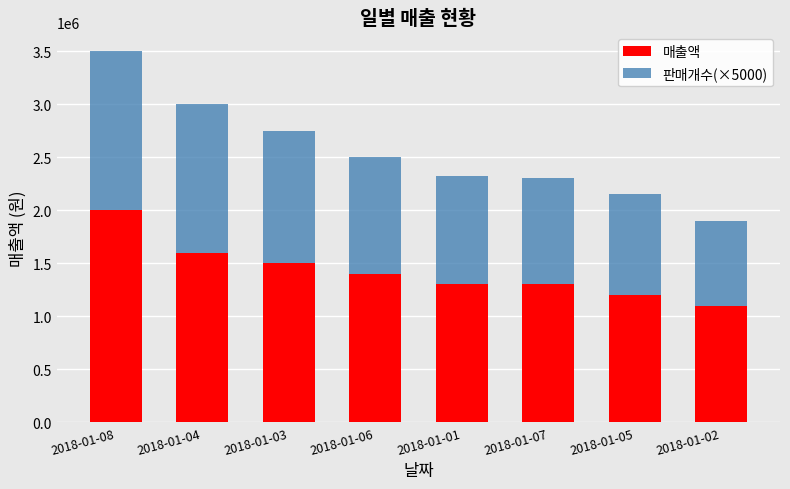

How many bars are there in total?

8